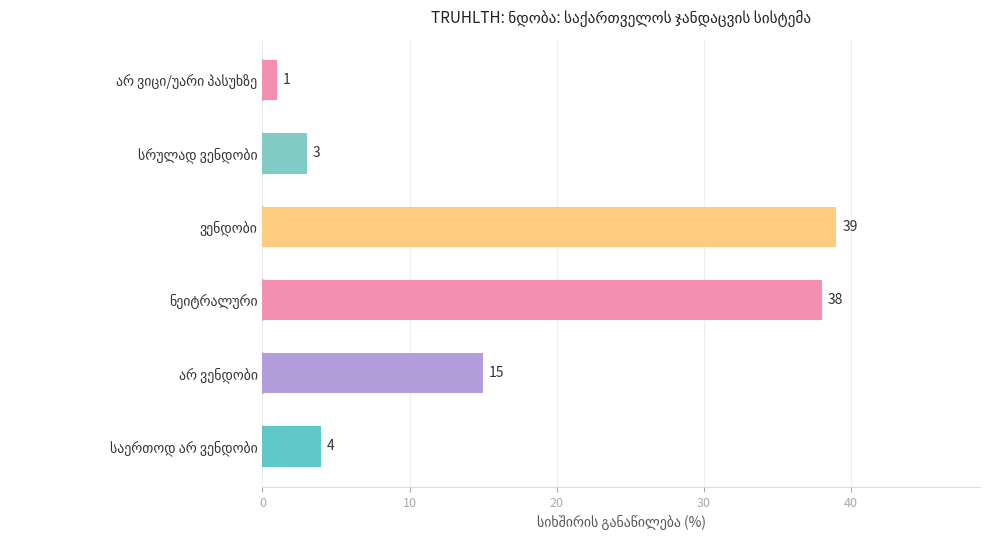

What is the greatest value displayed?

39